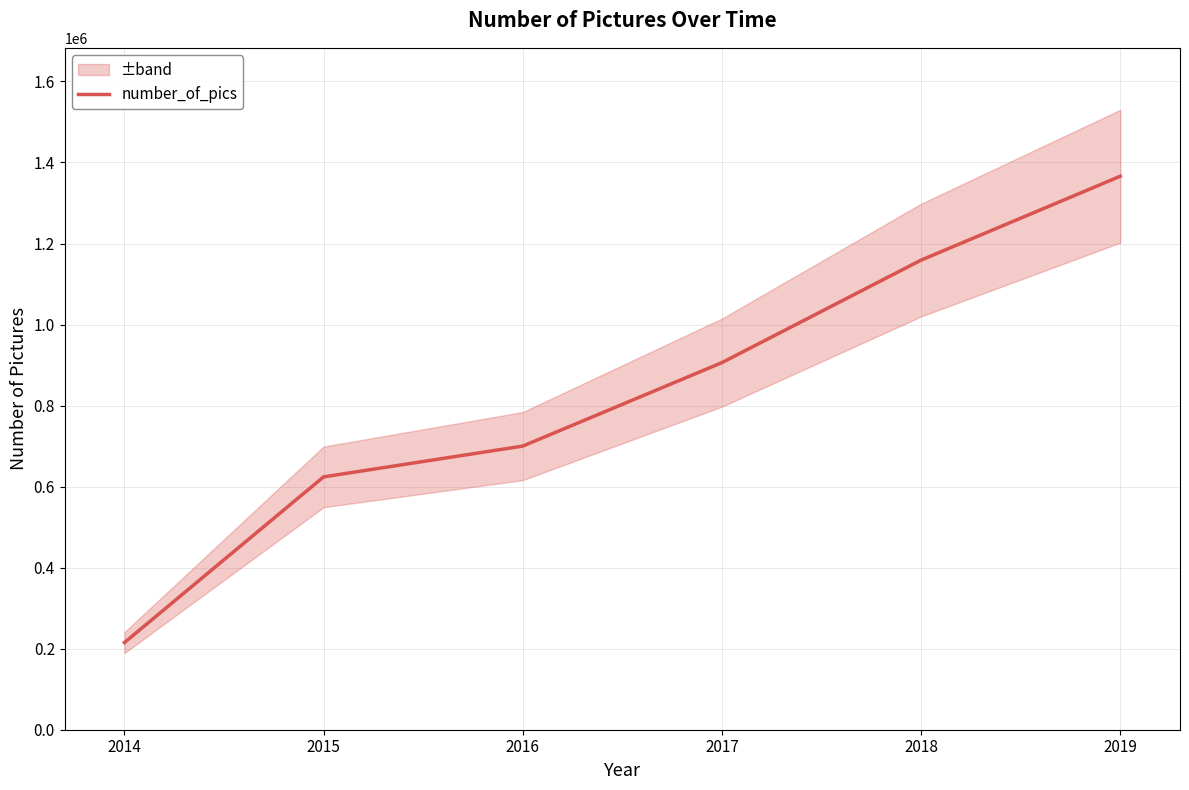

Rank the categories by value from highest to lowest.

2019, 2018, 2017, 2016, 2015, 2014